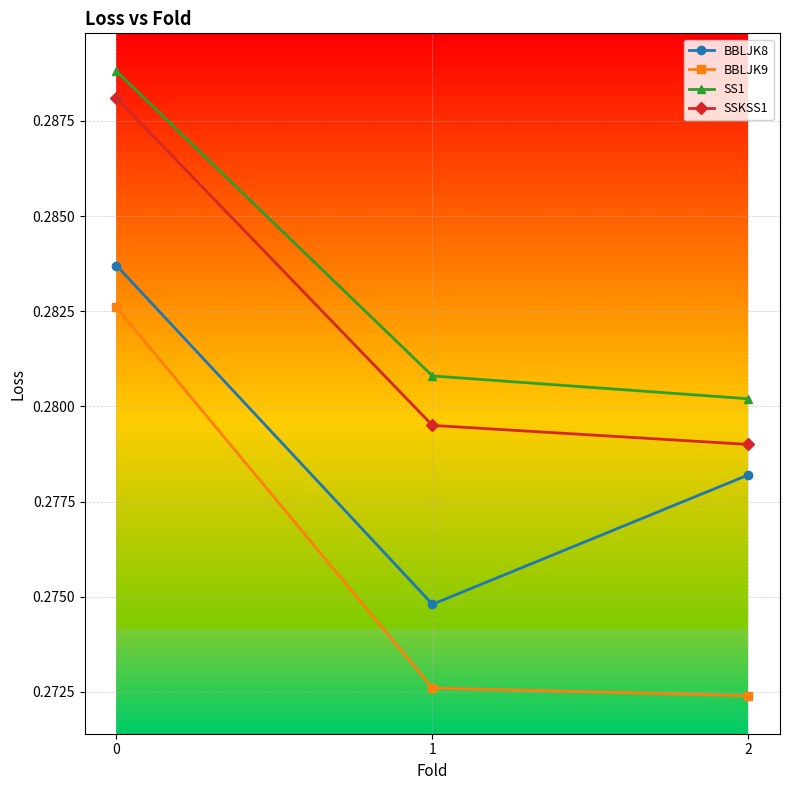

What is the total value across all series at 1?

1.1